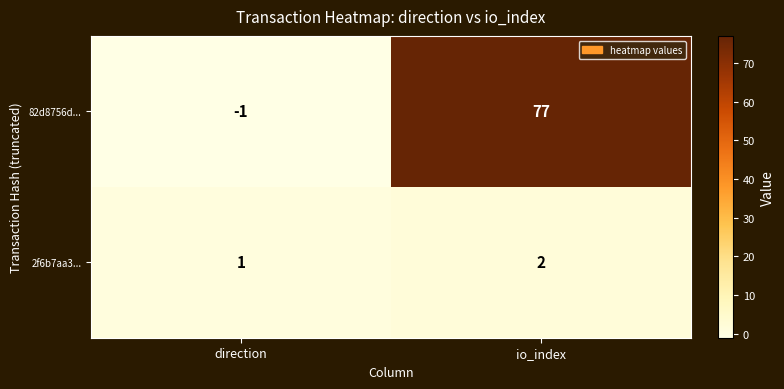

List the series in order of their overall mean, lowest first.

2f6b7aa3..., 82d8756d...